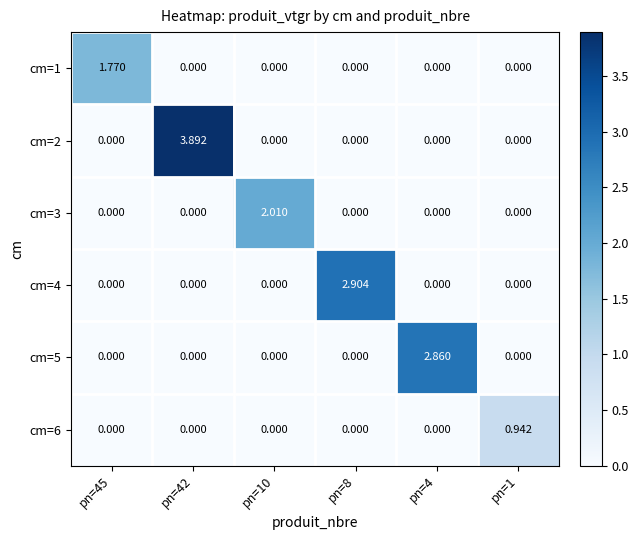

Which series has the largest range (max minus min)?

cm=2